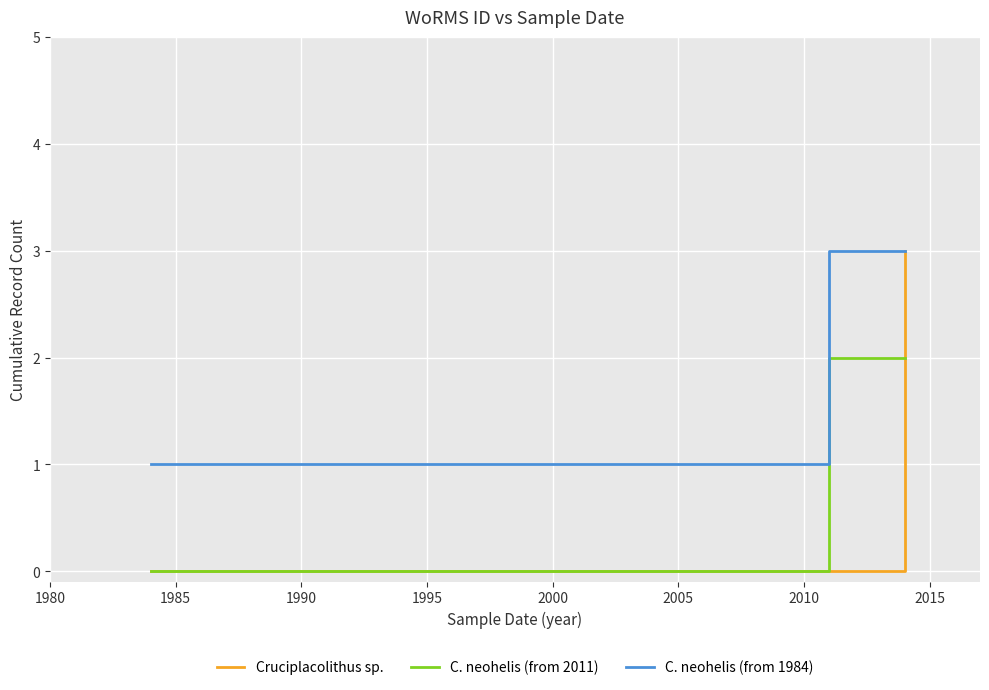

List the series in order of their overall mean, highest first.

C. neohelis (from 1984), C. neohelis (from 2011), Cruciplacolithus sp.